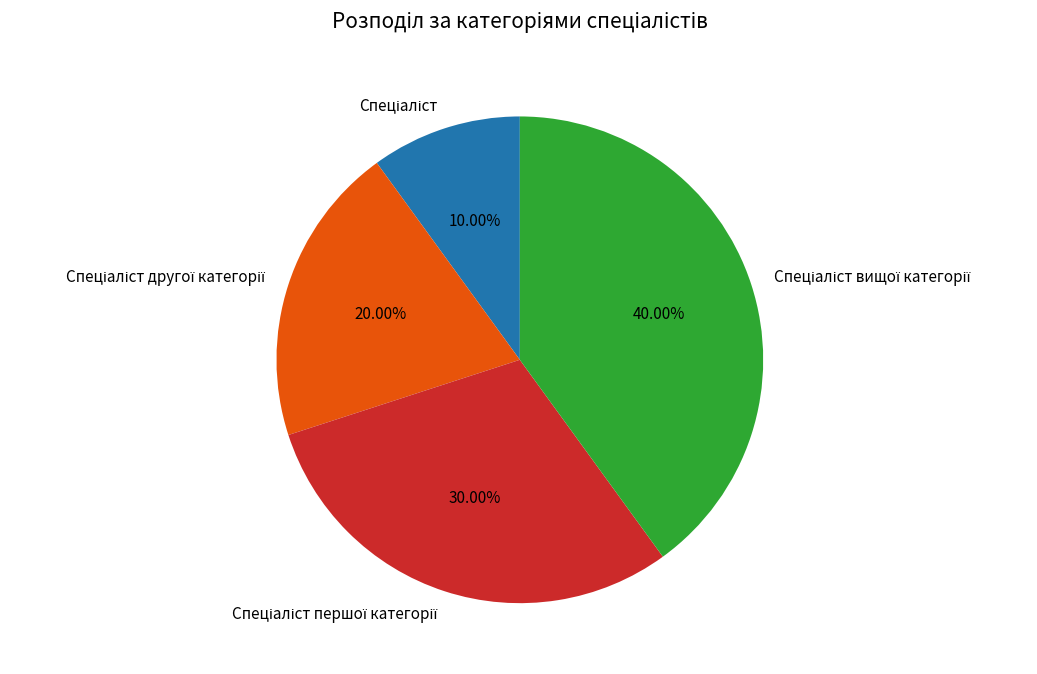

Does any single category account for the majority?

No